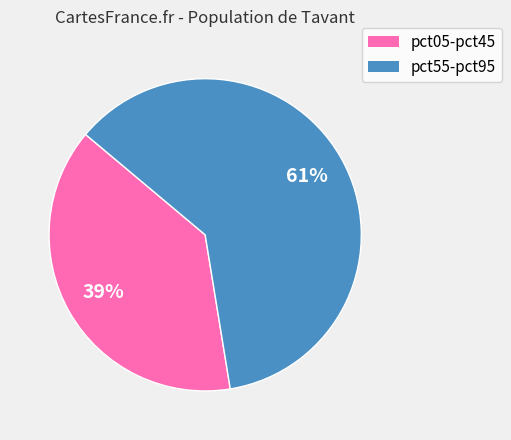

Does any single category account for the majority?

Yes